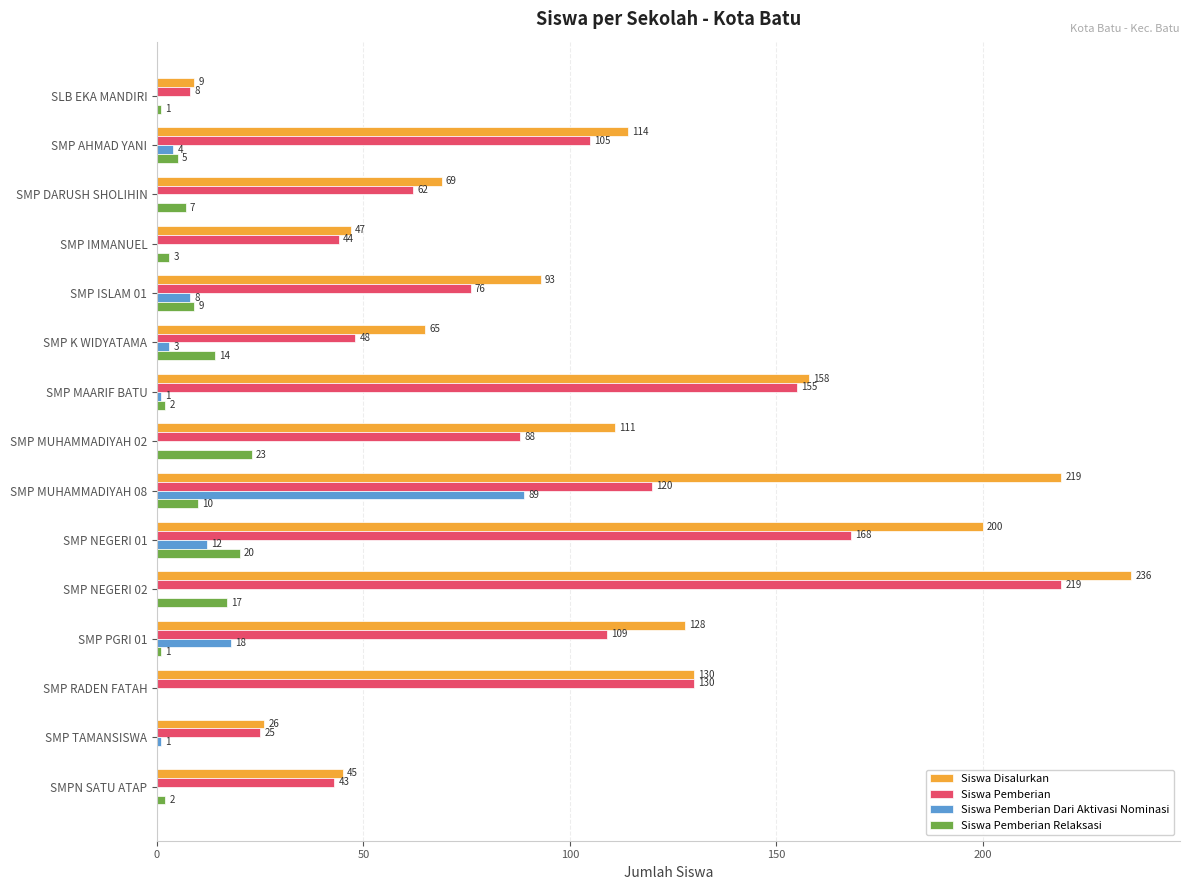

What value does the Siswa Pemberian series have at SMP AHMAD YANI, to the nearest 5?

105